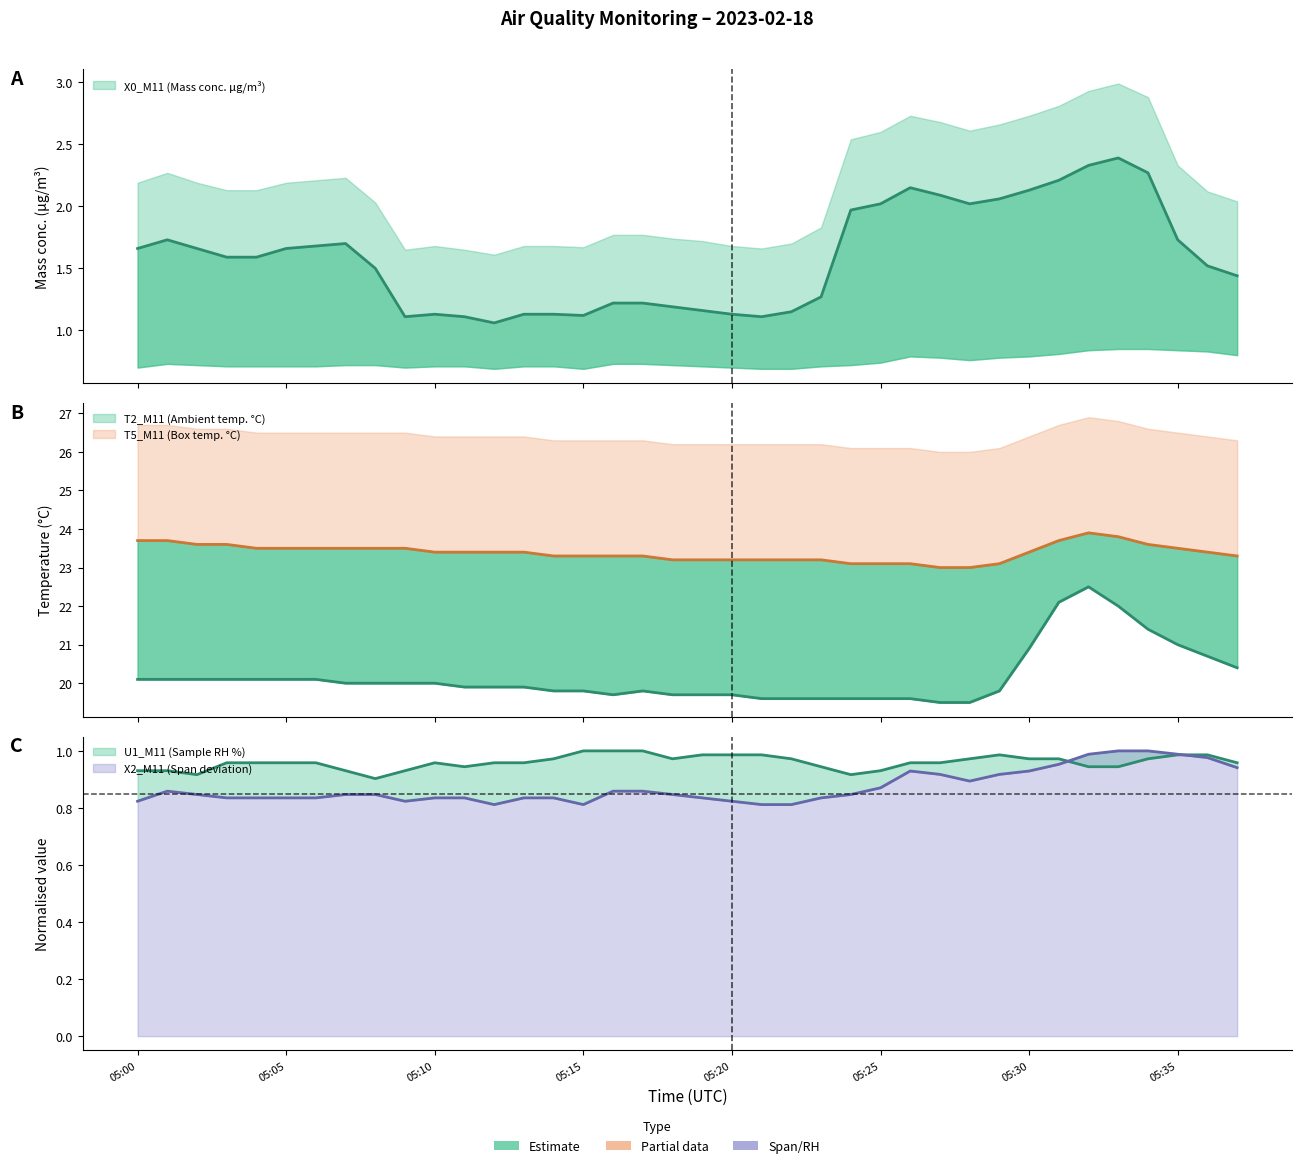

How many lines are shown in the chart?

5